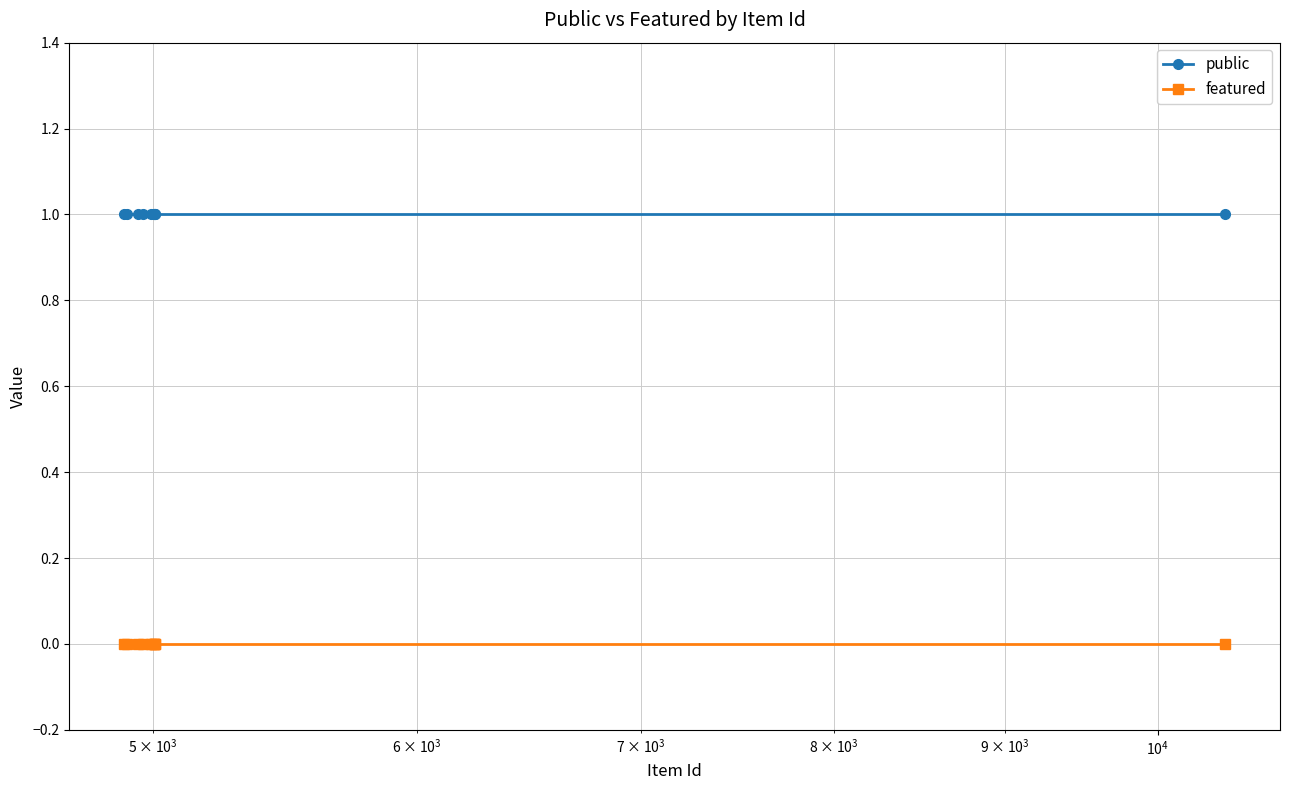

True or false: public and featured intersect in this chart.

False